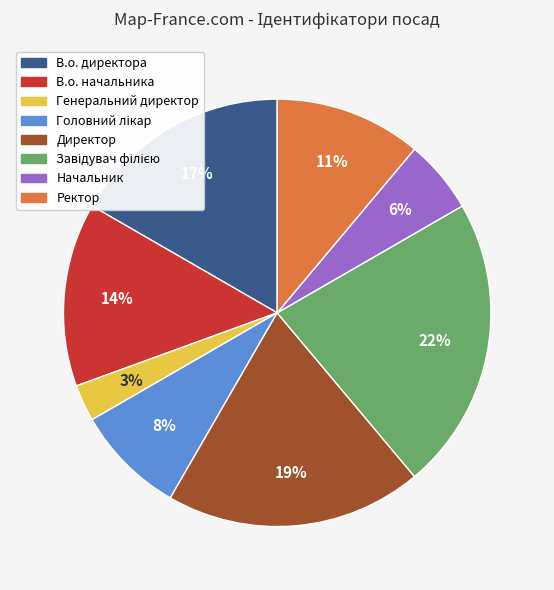

To the nearest percent, what is the average slice percentage?

12%